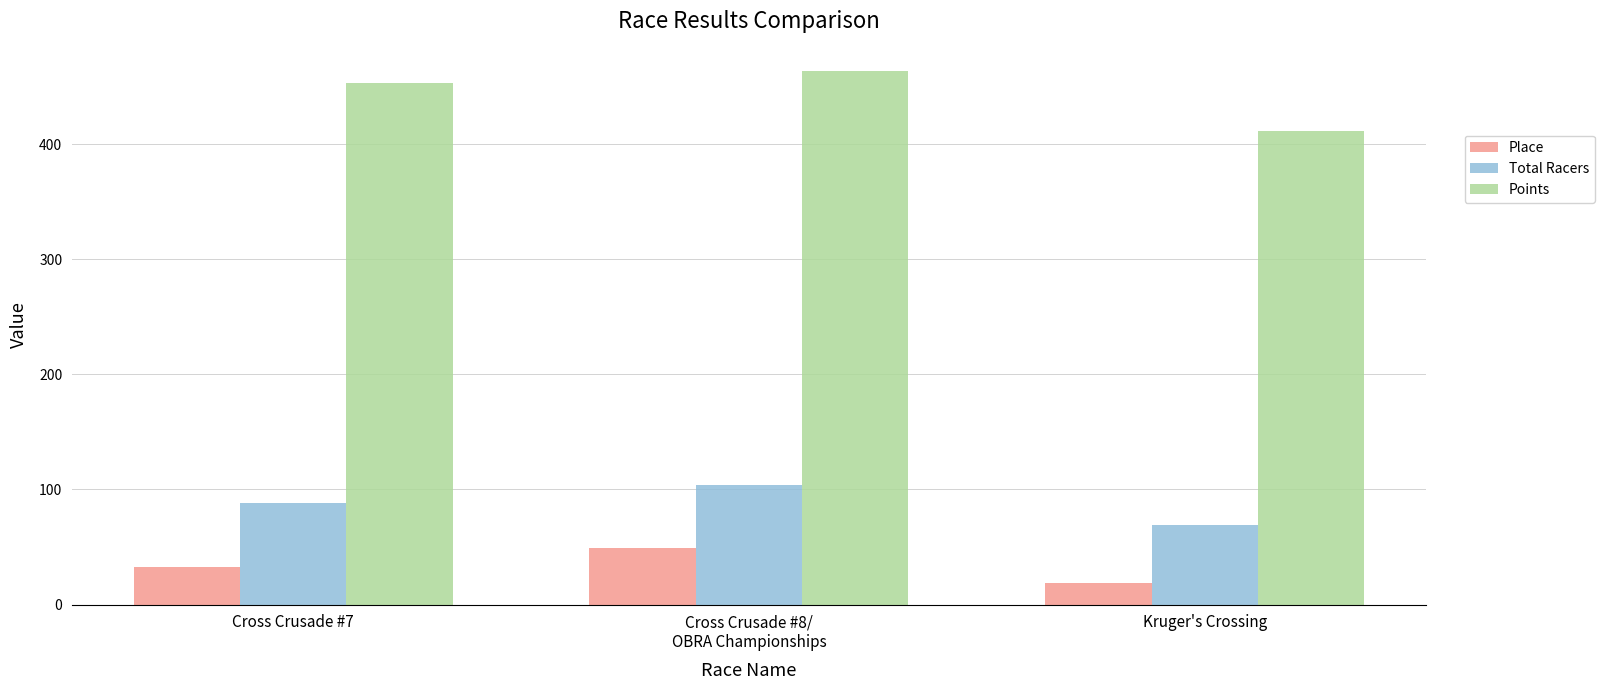

At which label does Total Racers reach its peak?

Cross Crusade #8/
OBRA Championships